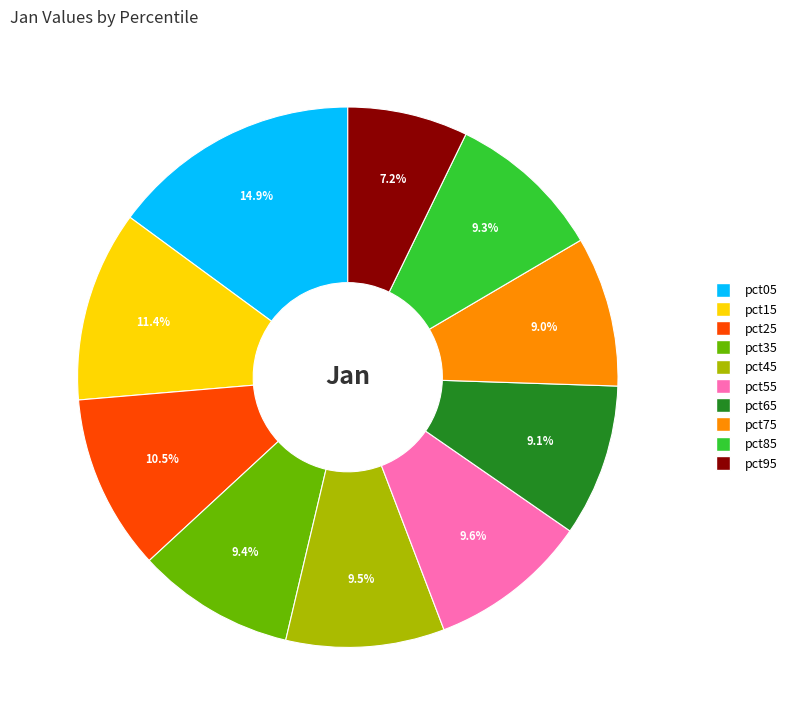

Count the number of slices in the pie.

10